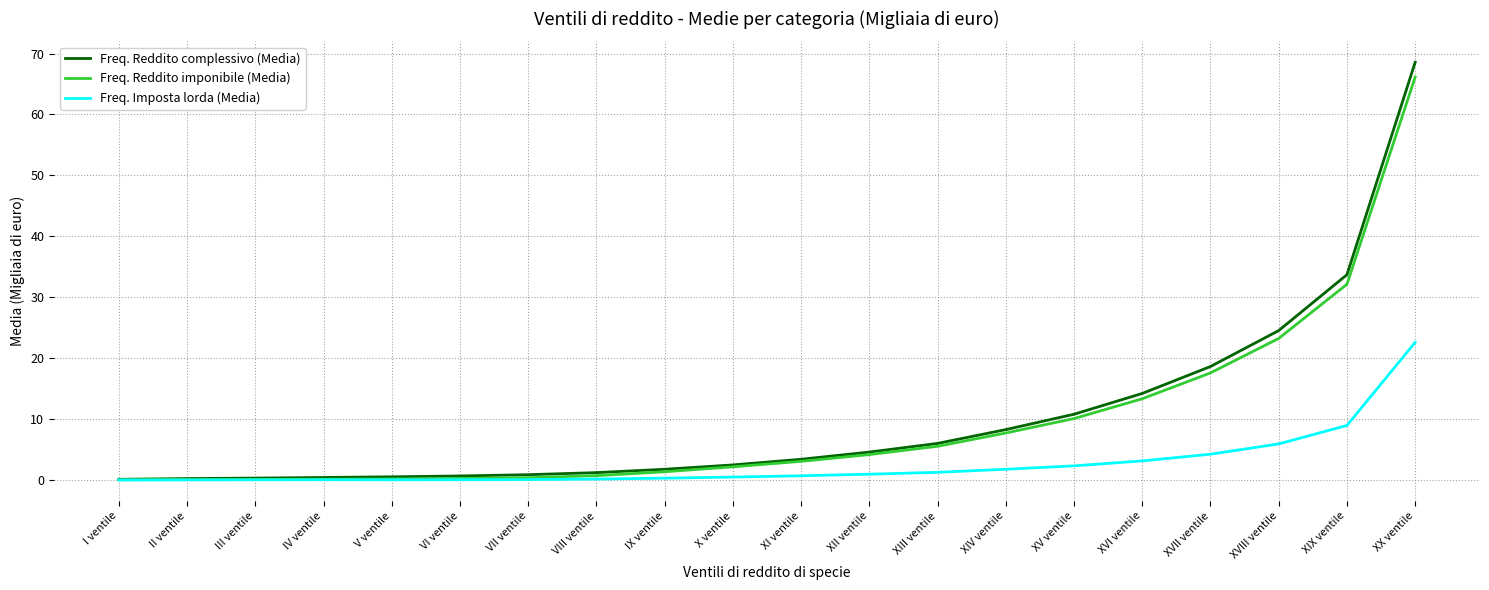

At which category is the sum across all series the highest?

XX ventile